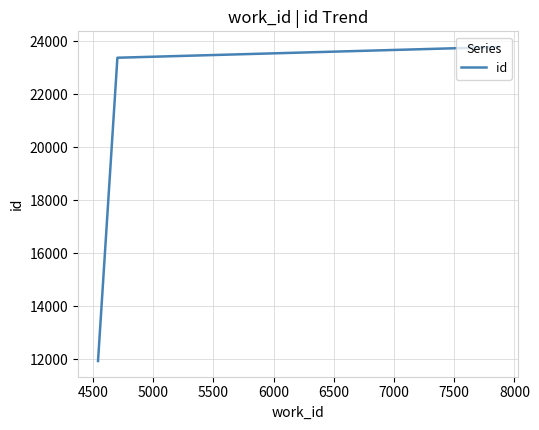

What is the sum of all values?

59095.5